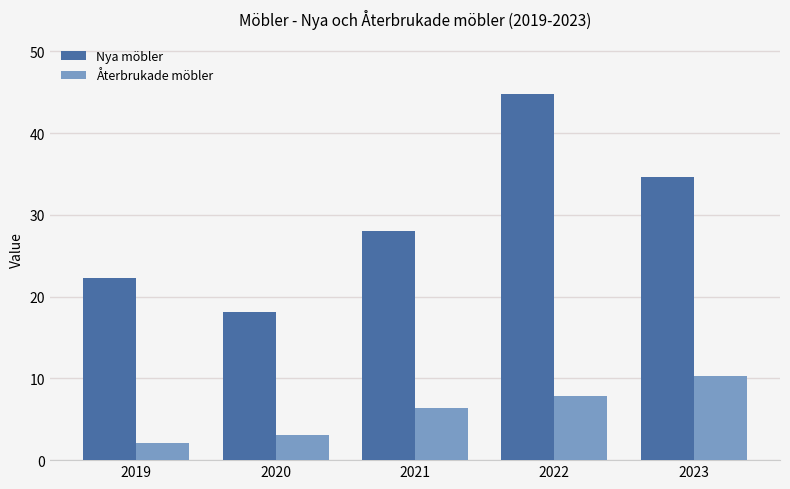

True or false: Nya möbler has a value of 28.1 at 2021.

True